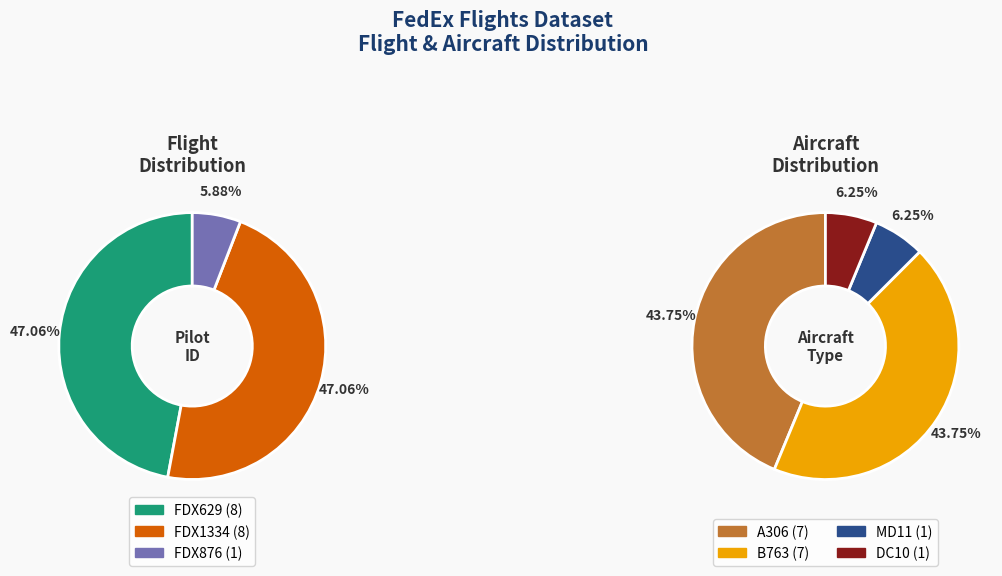

Which slice is the largest?

FDX629